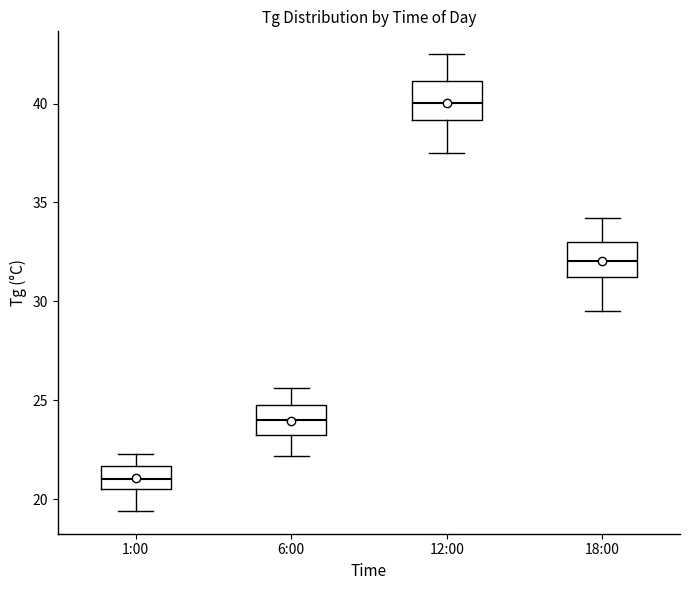

Which box has the highest median line?

12:00